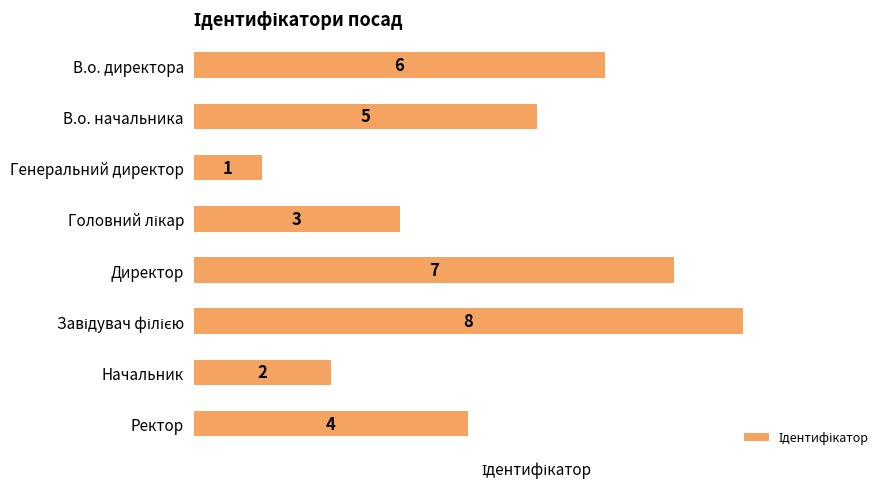

Is it true that the value at Директор is 5?

False